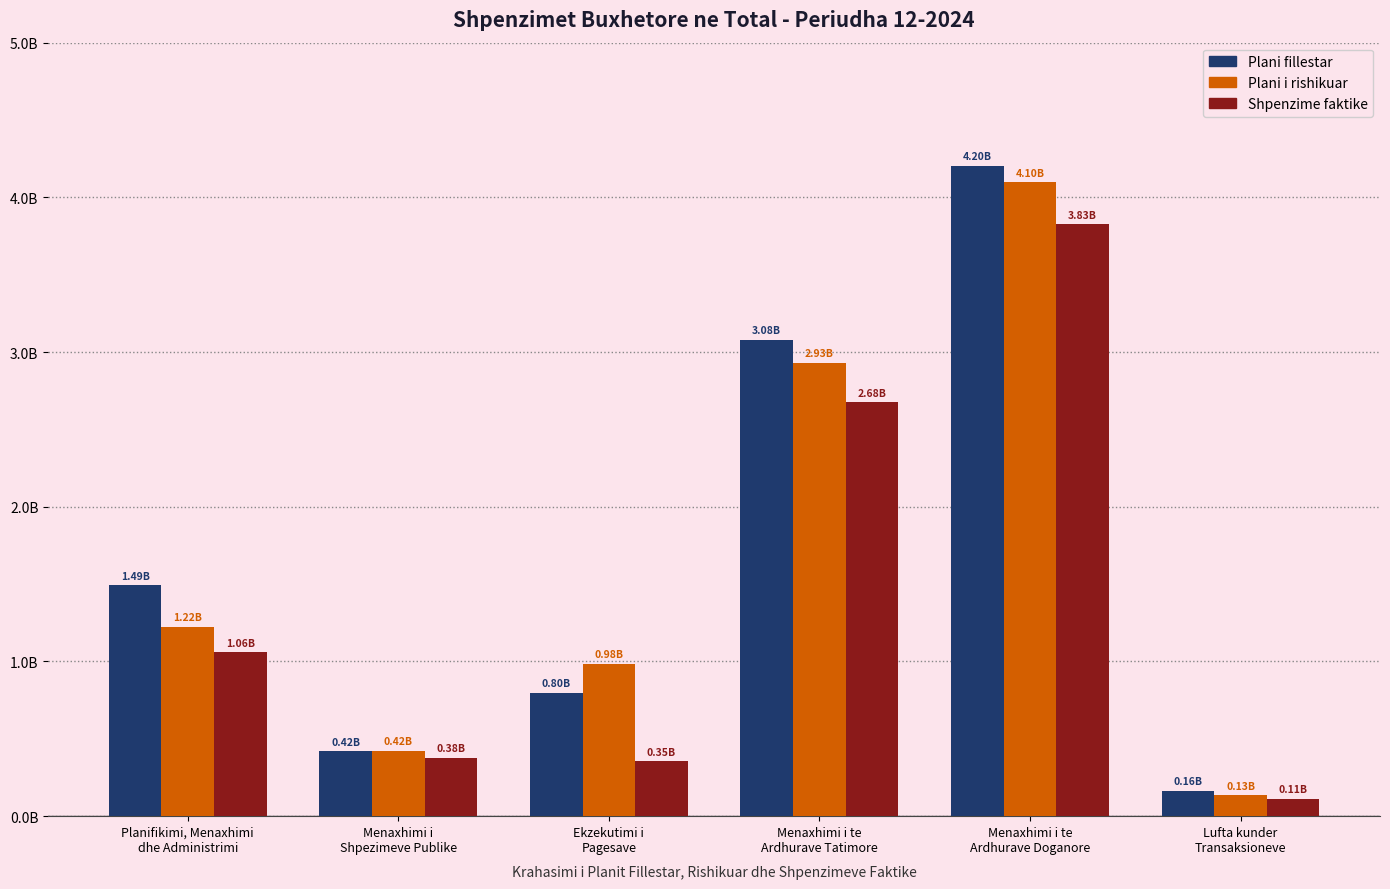

The Plani fillestar series shows 42754092.2 at Lufta kunder
Transaksioneve. True or false?

False